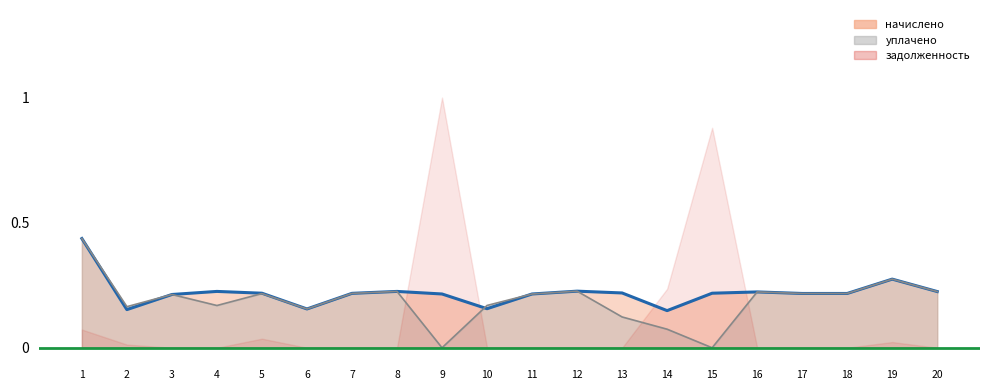

At 4, list the series in order from smallest to largest.

задолженность, уплачено, начислено